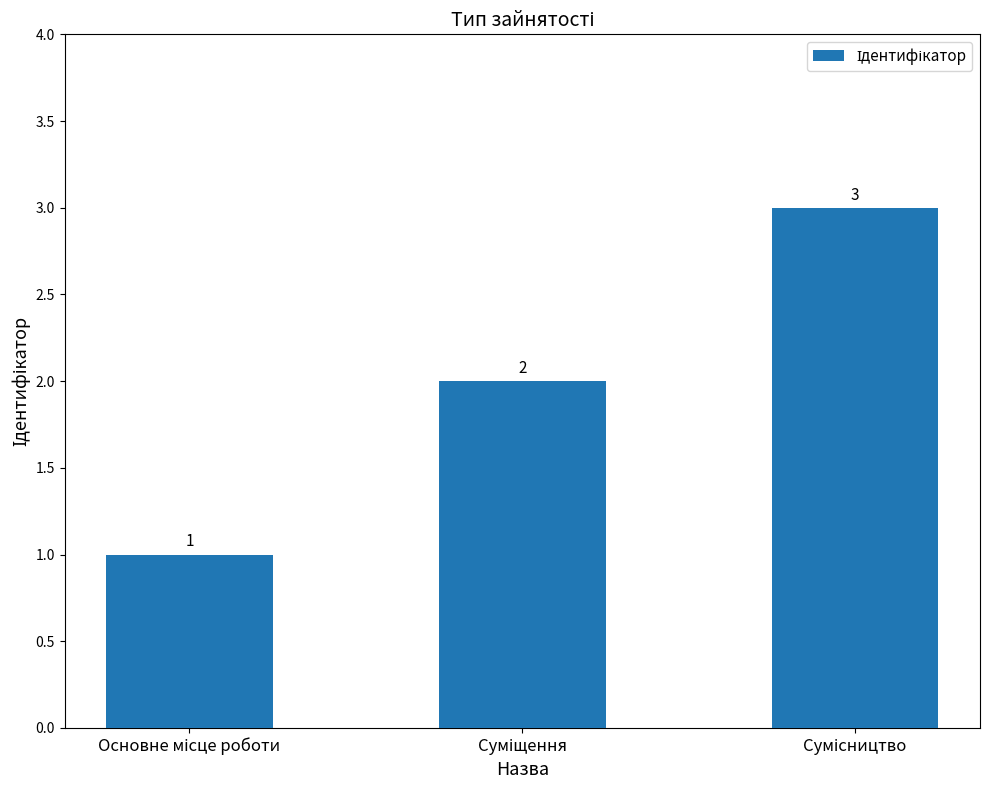

How many values are between 1 and 3?

3